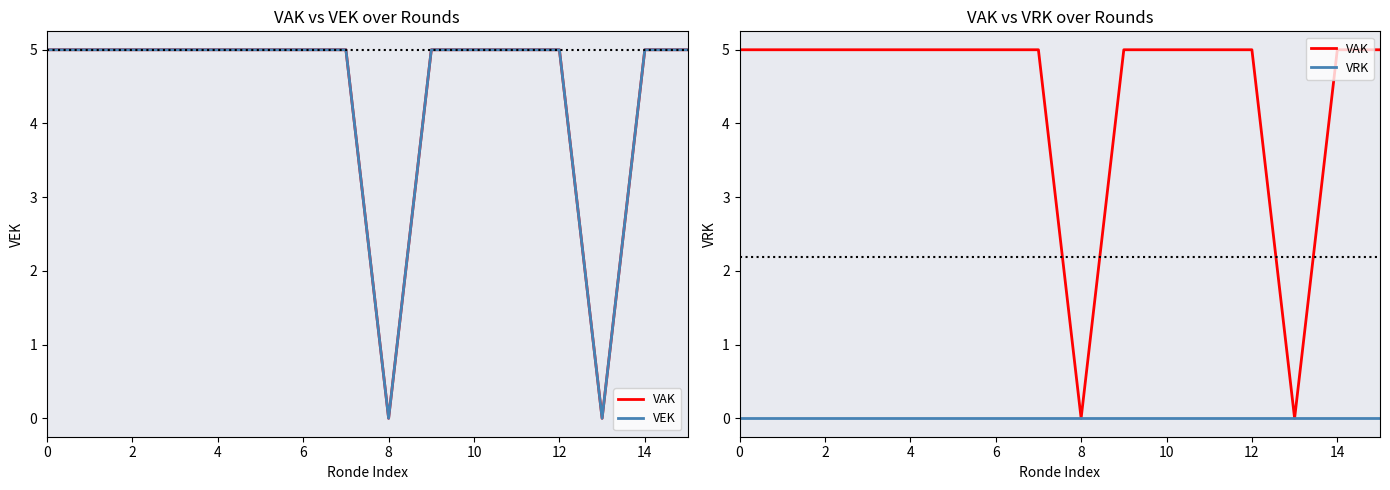

The VEK series shows 5 at 15. True or false?

True